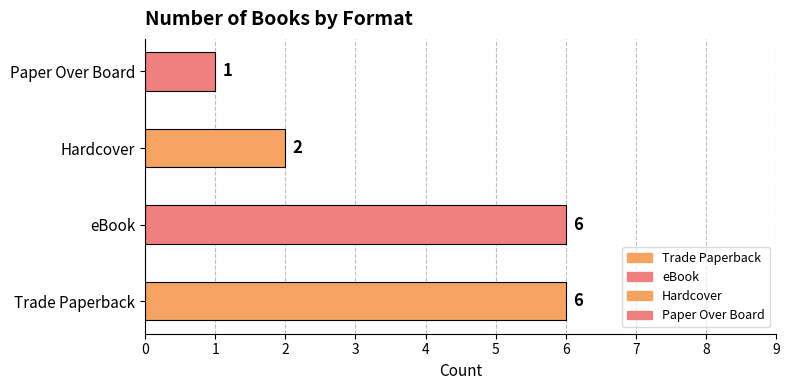

Between Paper Over Board and Hardcover, which is larger?

Hardcover